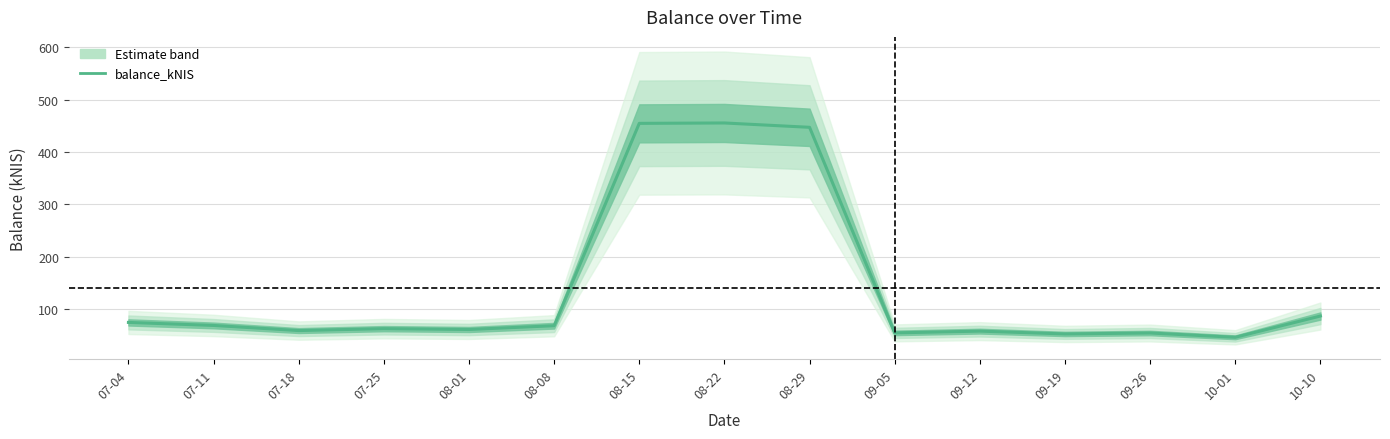

Where does the data first go above 62?

07-04